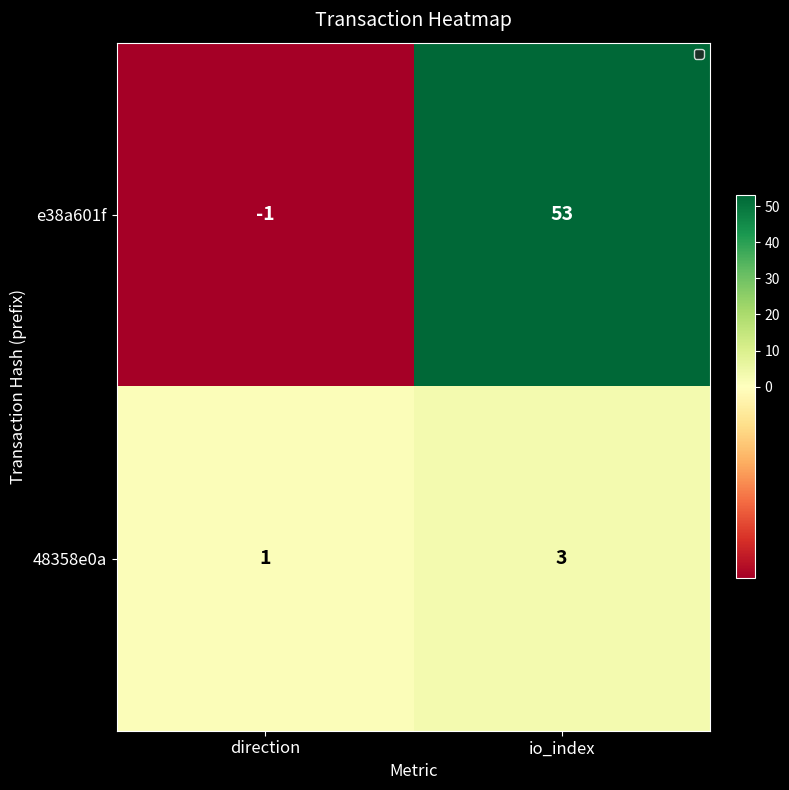

How many distinct data groups are displayed?

2